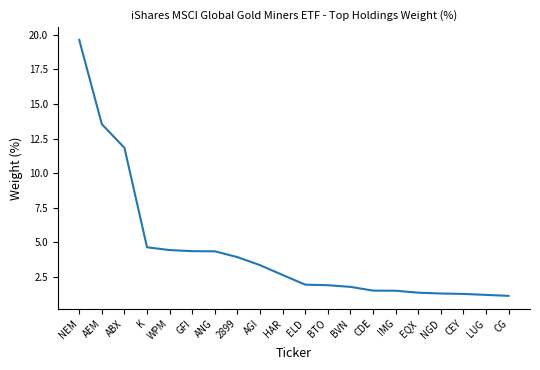

How many lines are shown in the chart?

1